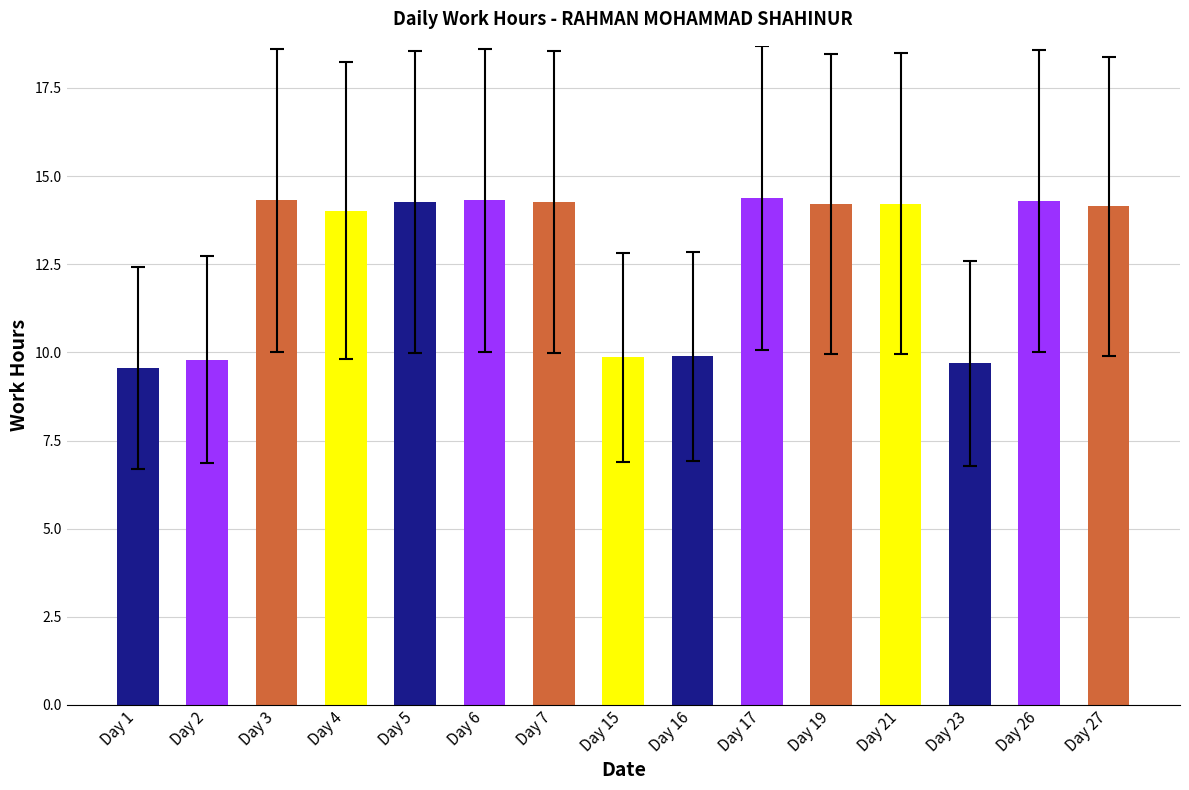

Where does the data first go above 14?

Day 3